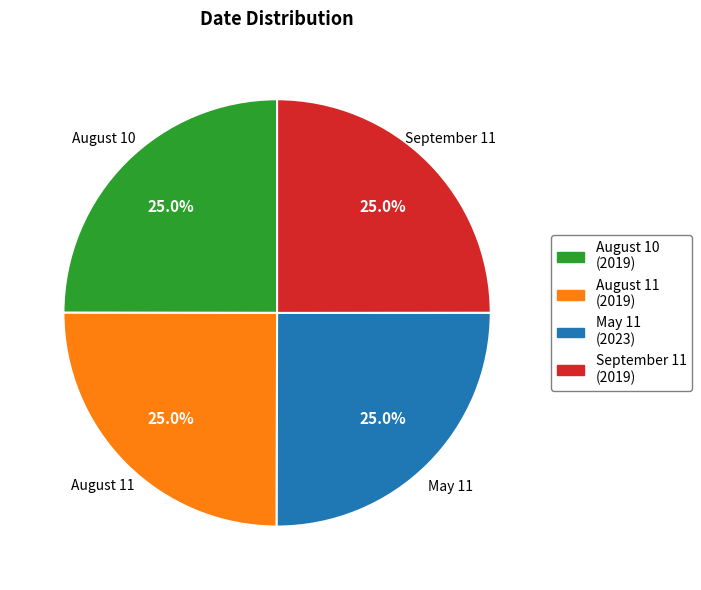

How many slices are in this pie chart?

4